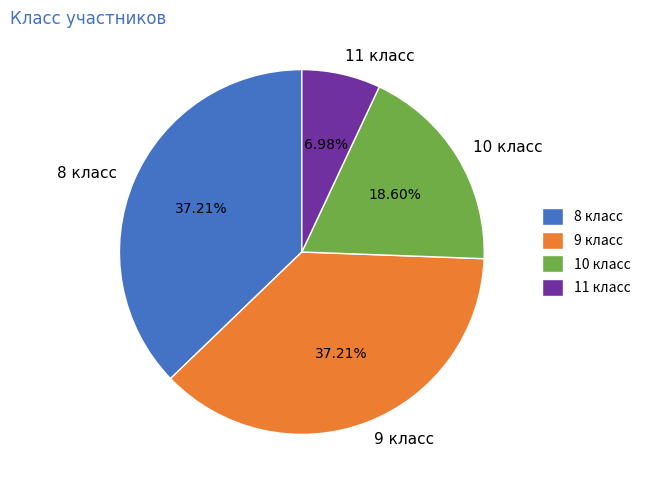

Between 11 класс and 8 класс, which is larger?

8 класс